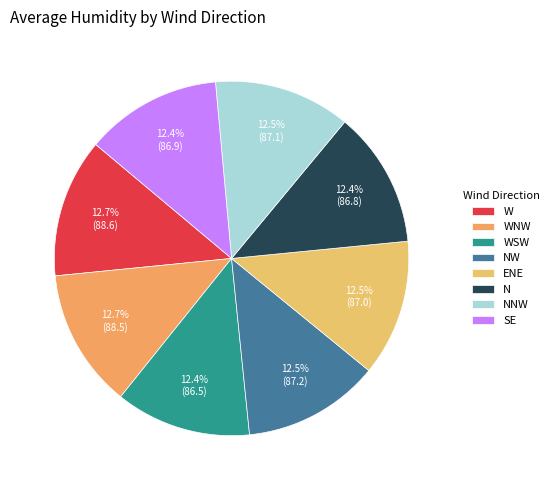

Does ENE represent more than half of the total?

No